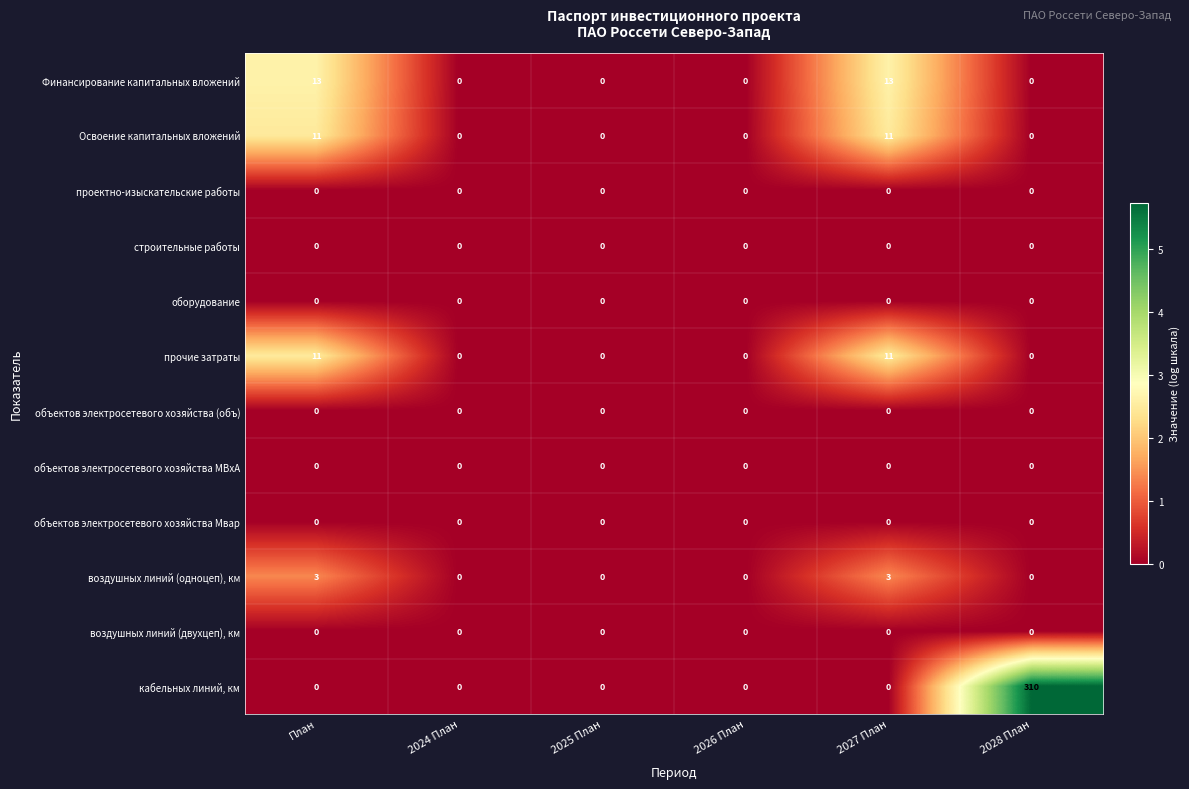

At which category is the sum across all series the highest?

2028 План